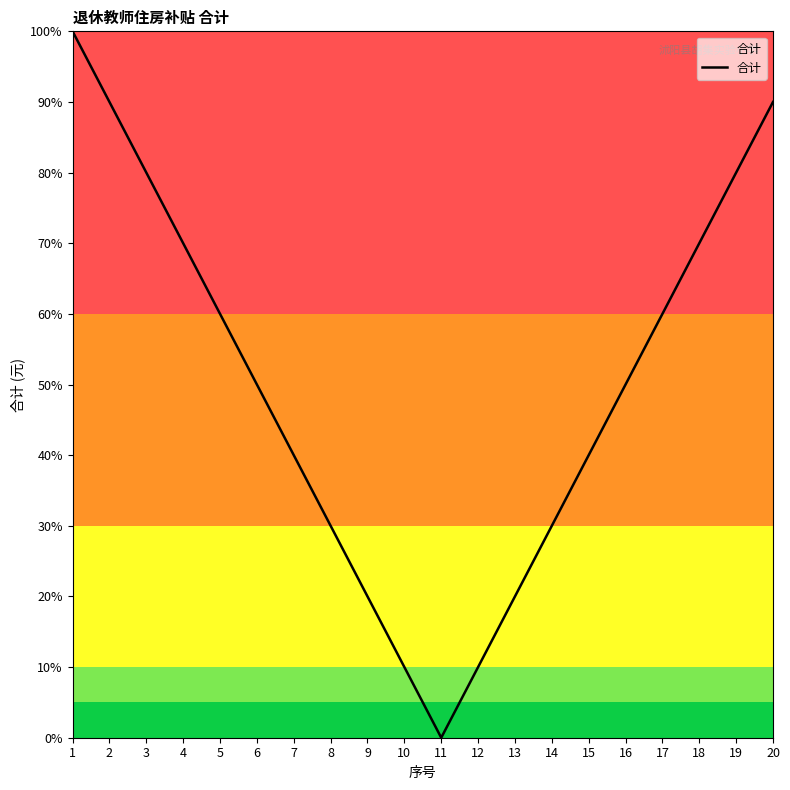

The value at 7 is 61. True or false?

False